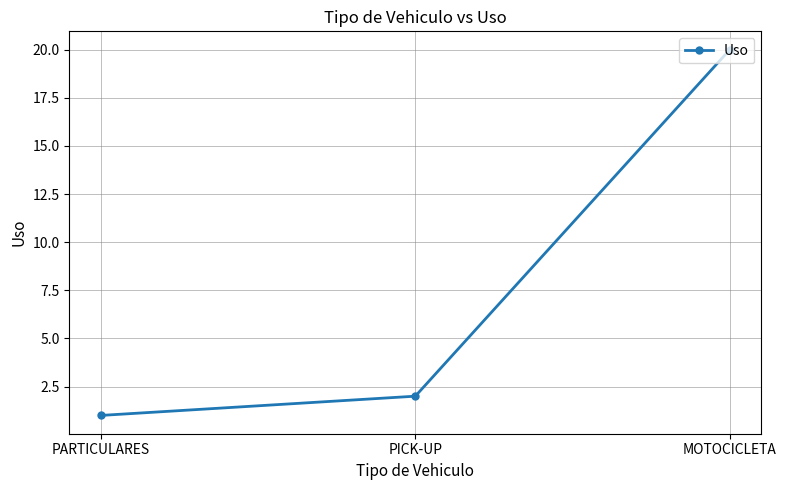

What is the average value?

8